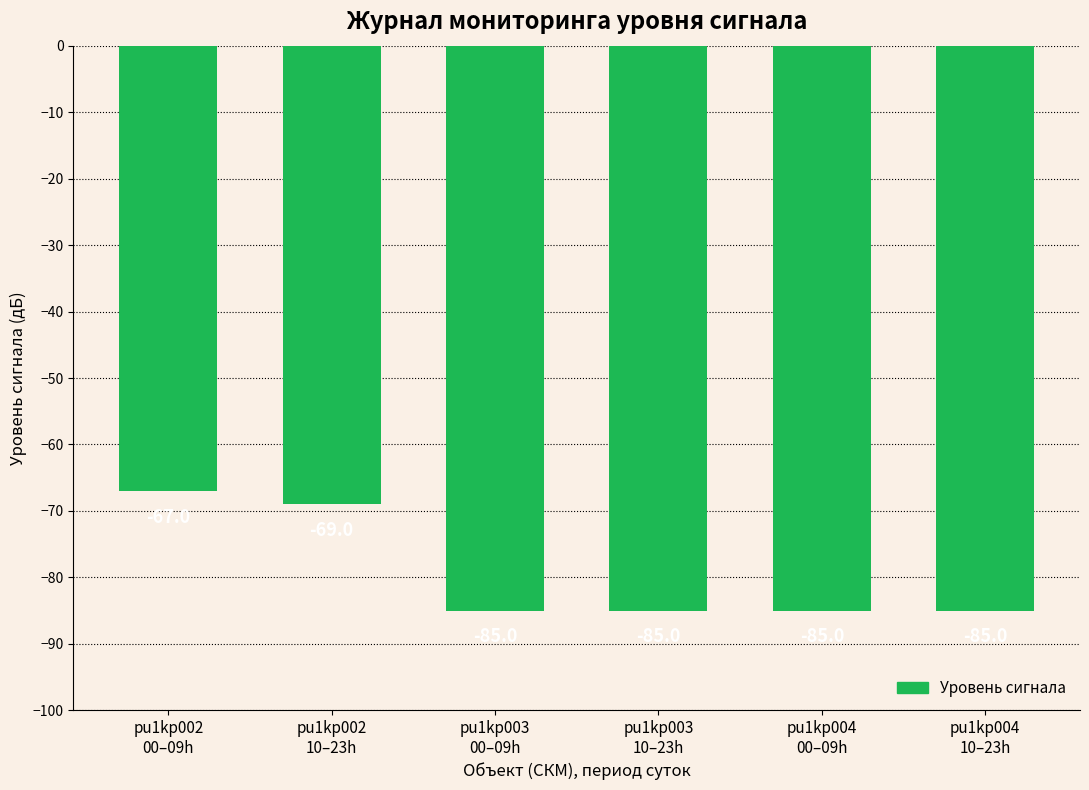

The value at pu1kp002
10–23h is -96.8. True or false?

False